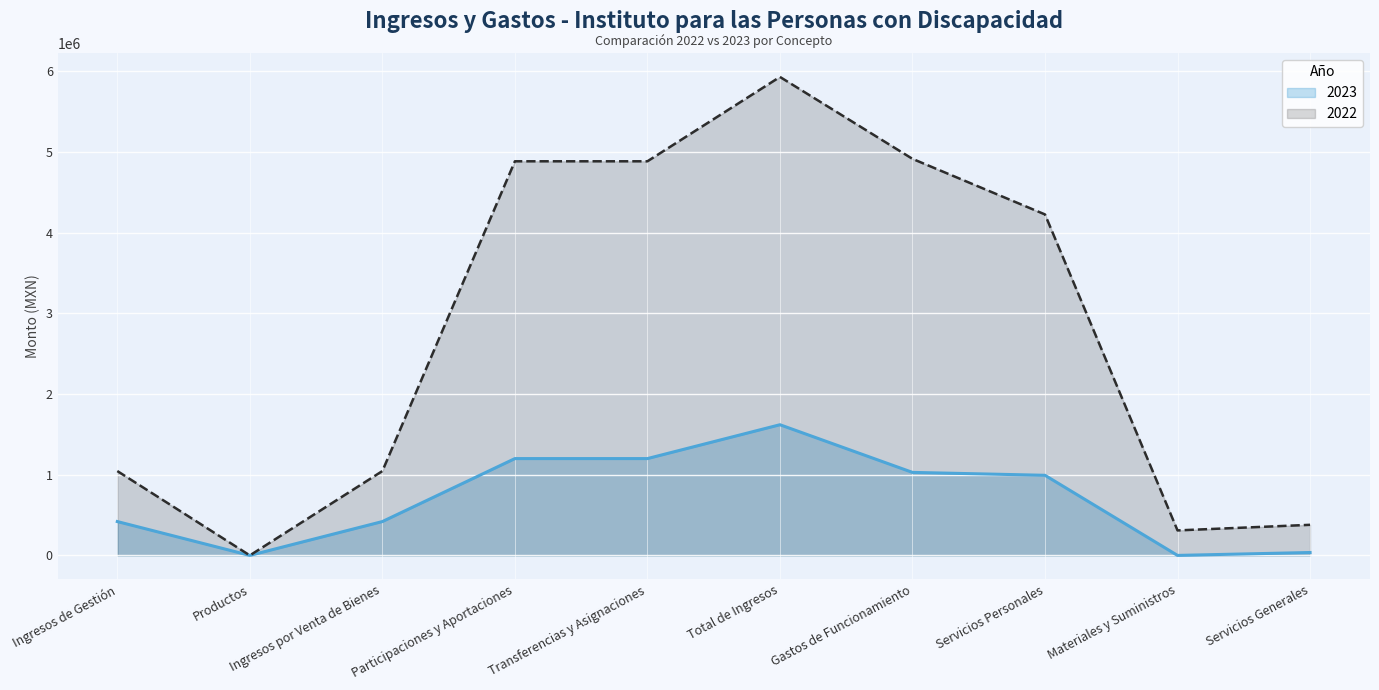

The 2022 (line) series shows 379155.0 at Servicios Generales. True or false?

True